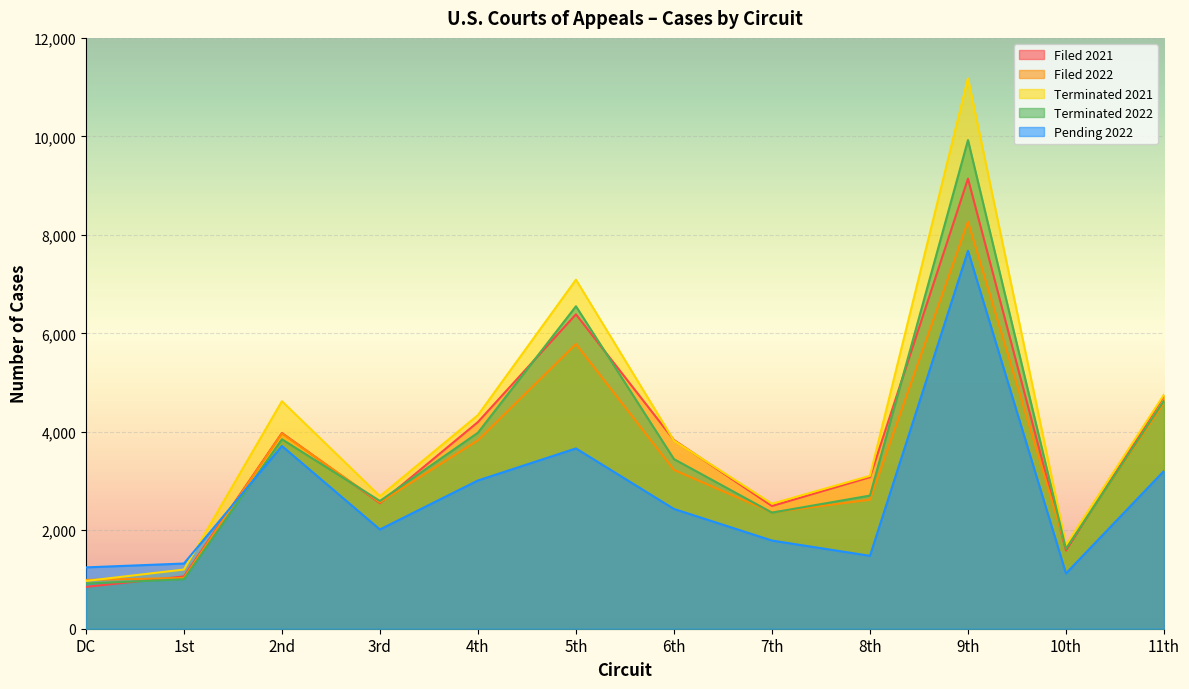

Where does the Filed 2021 series first go above 3832?

2nd